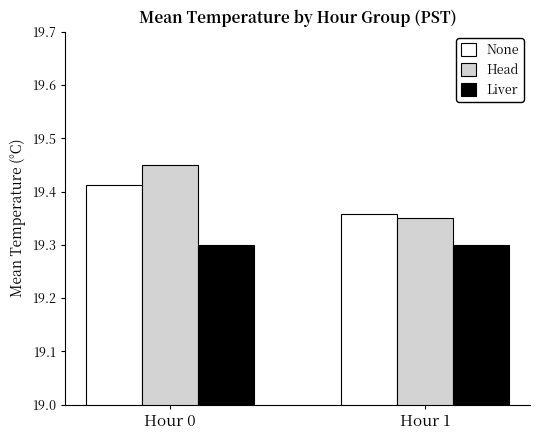

Which series has the largest range (max minus min)?

Head